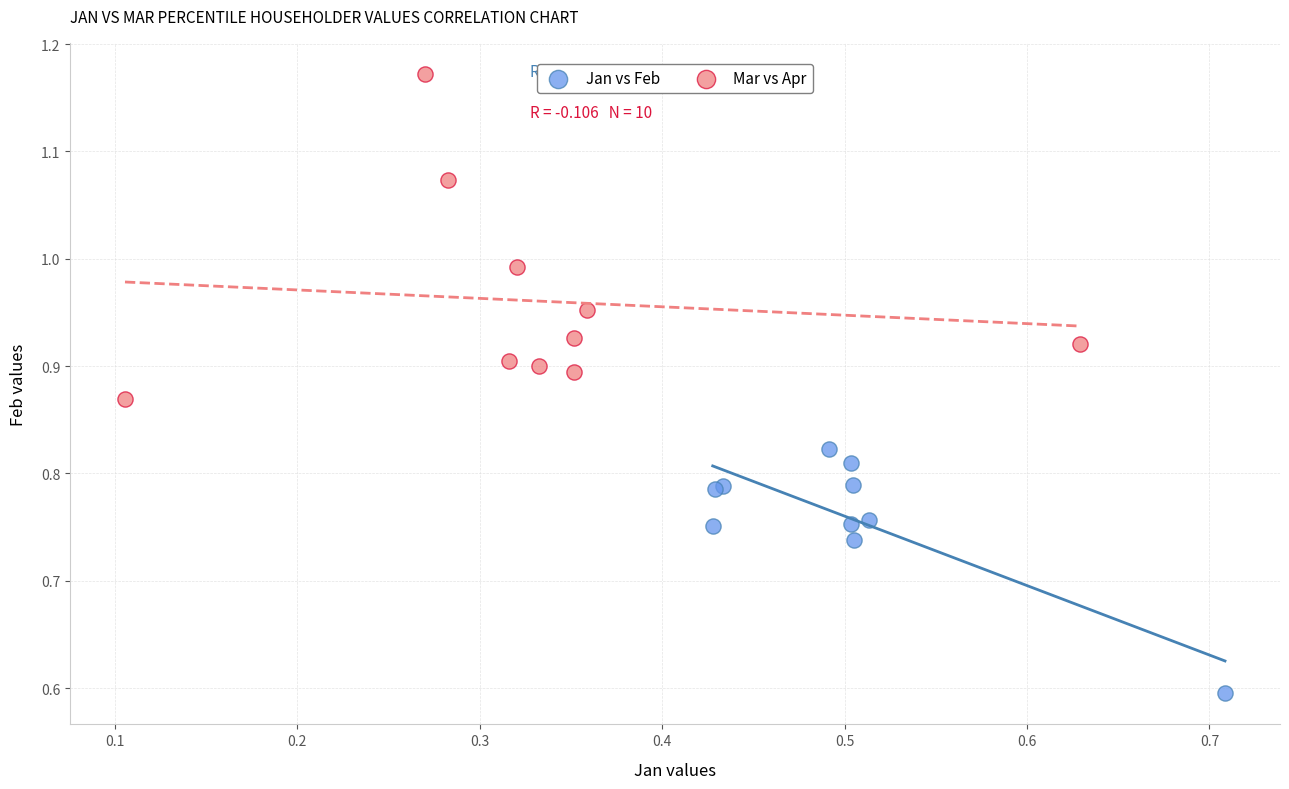

Which series has the widest spread of Y values?

Mar vs Apr